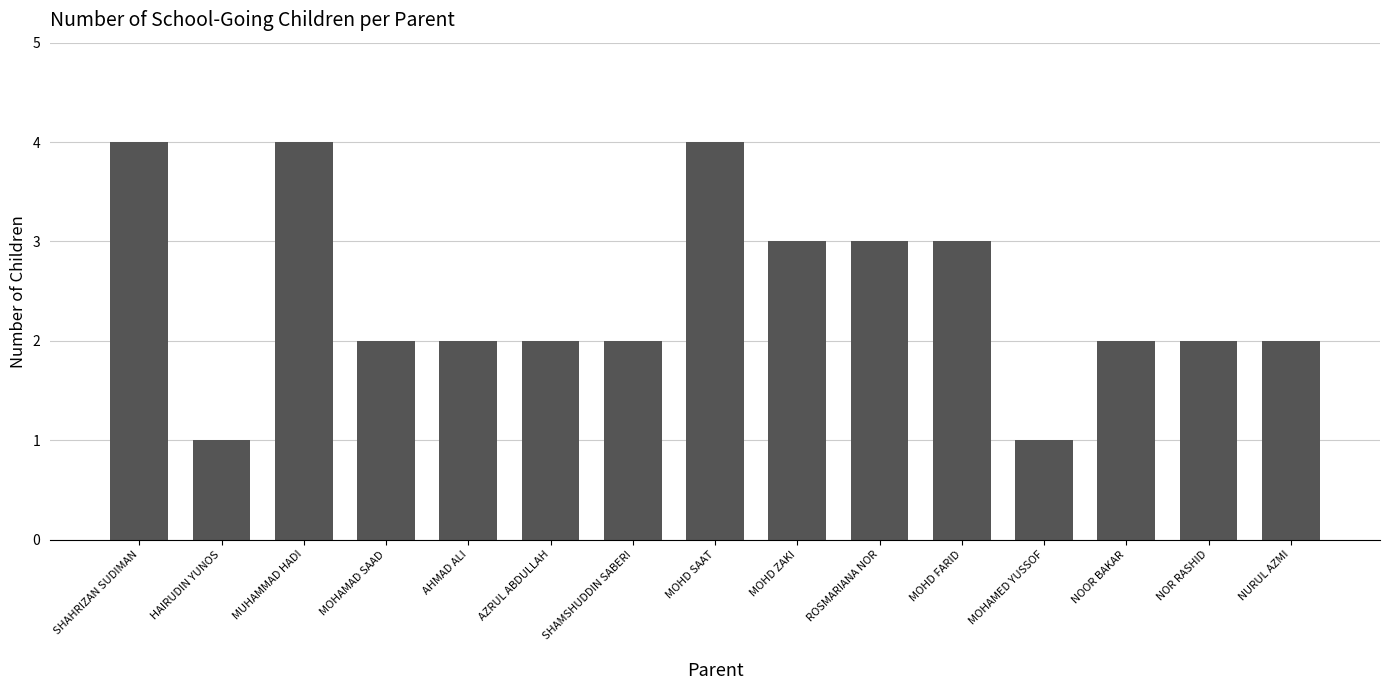

What is the smallest value displayed?

1